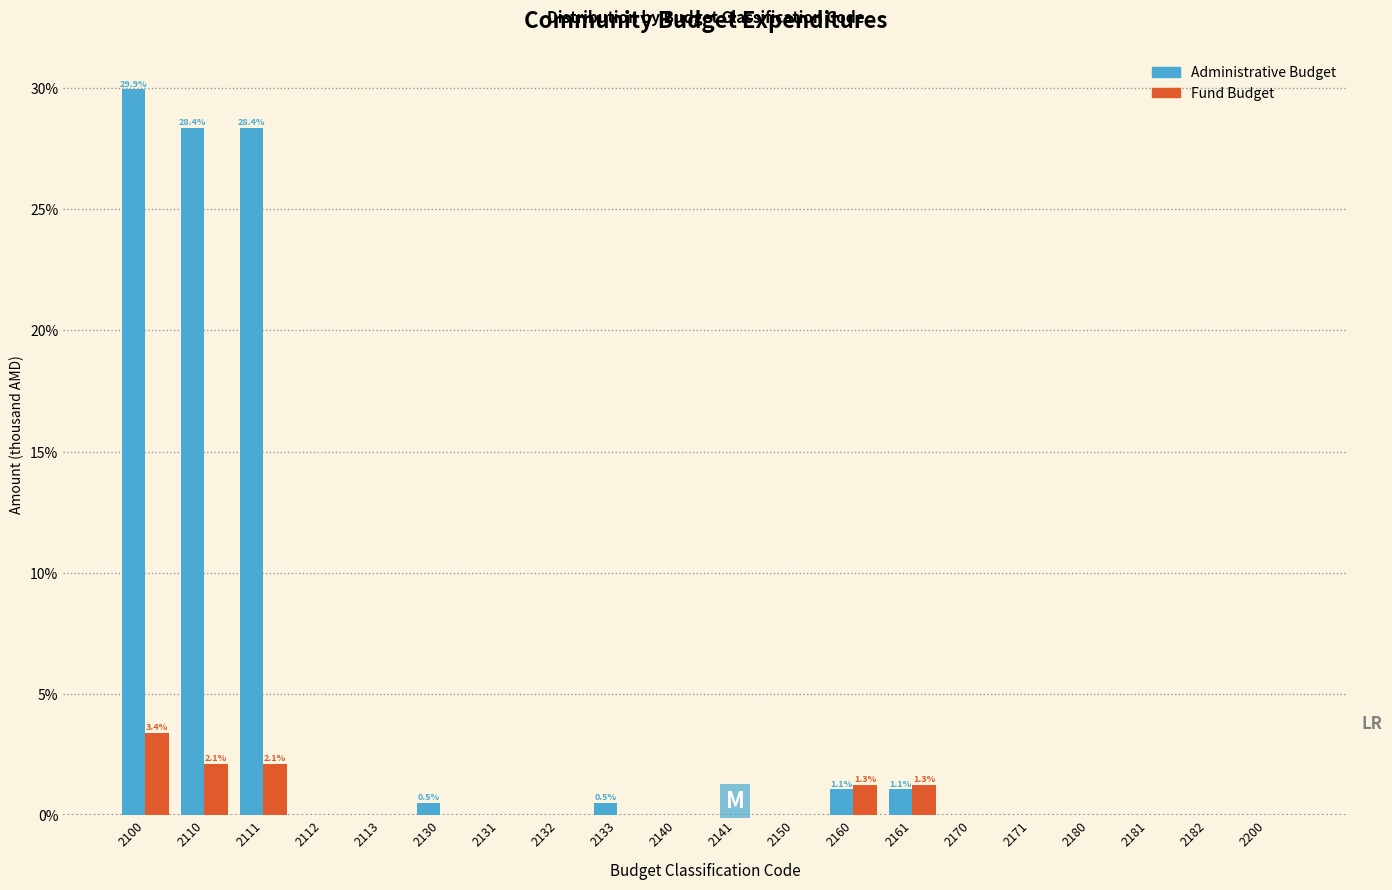

True or false: Fund Budget has a value of -1.9 at 2170.

False